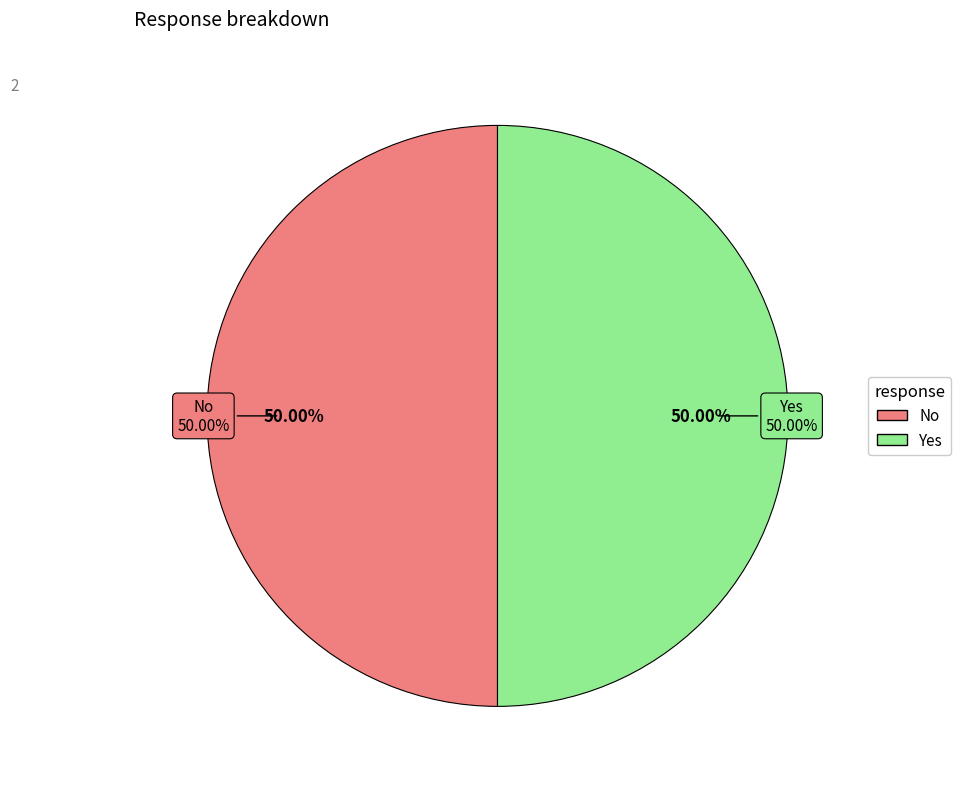

Is Yes the majority of the pie?

Yes